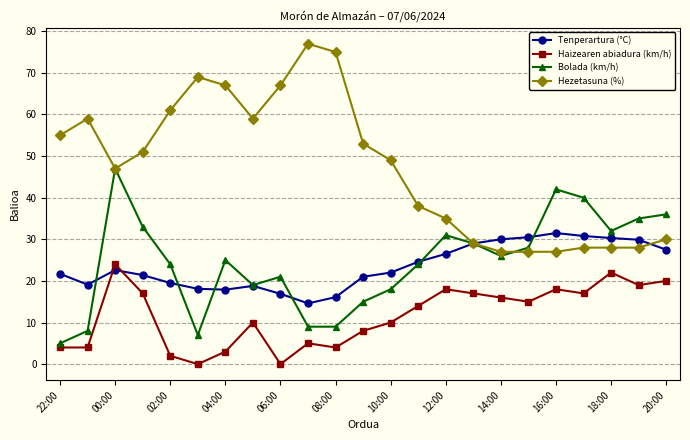

At how many categories does at least one series exceed 65?

5